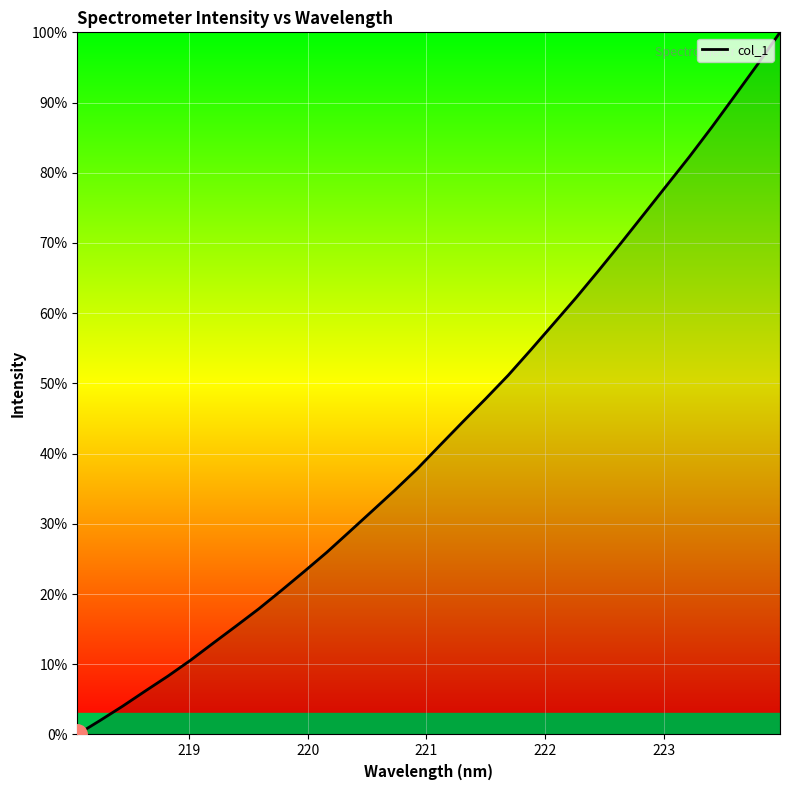

What is the maximum value shown in the chart?

100.0